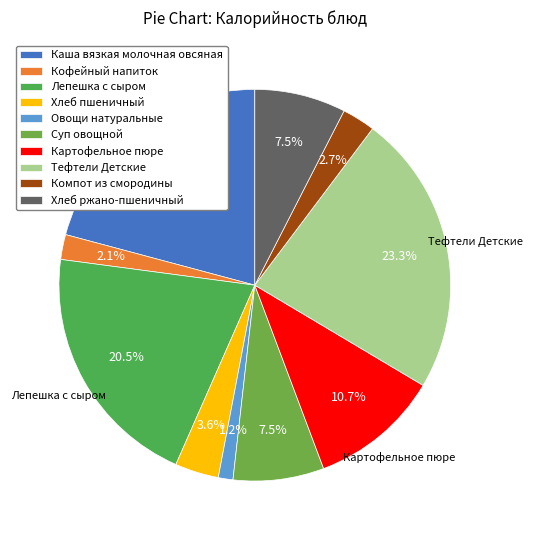

To the nearest percent, what is the difference between the Овощи натуральные and Хлеб пшеничный slice percentages?

2%